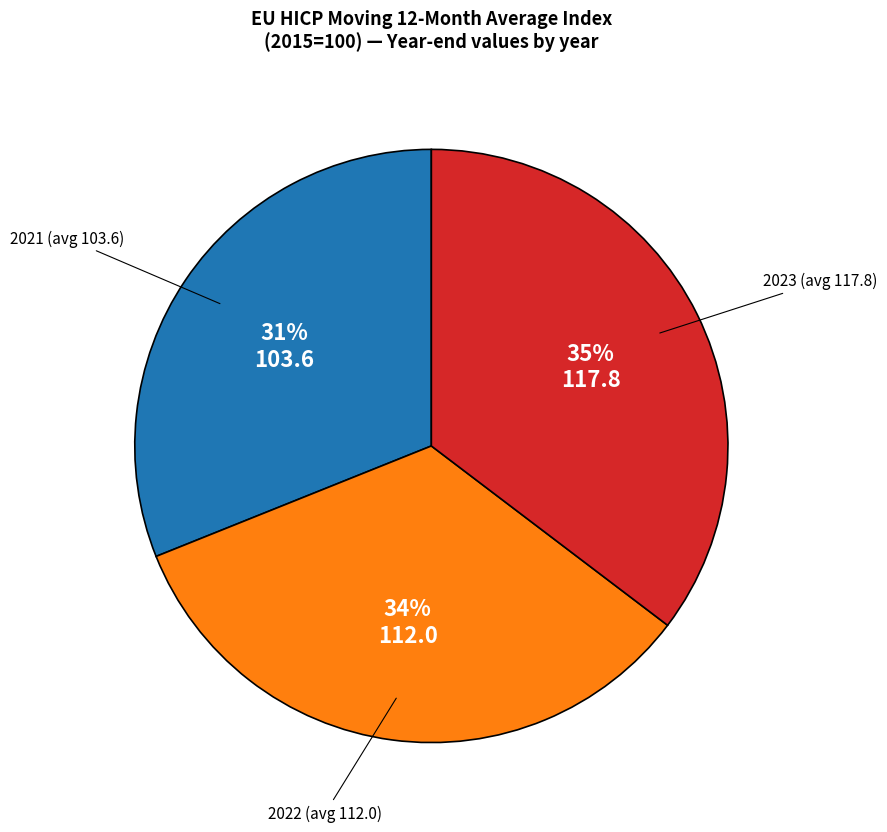

Is there any slice that represents more than half of the pie?

No